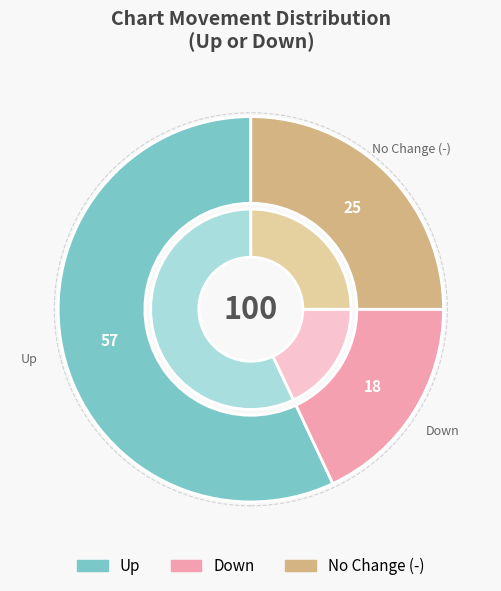

Does up account for over 50% of the chart?

Yes